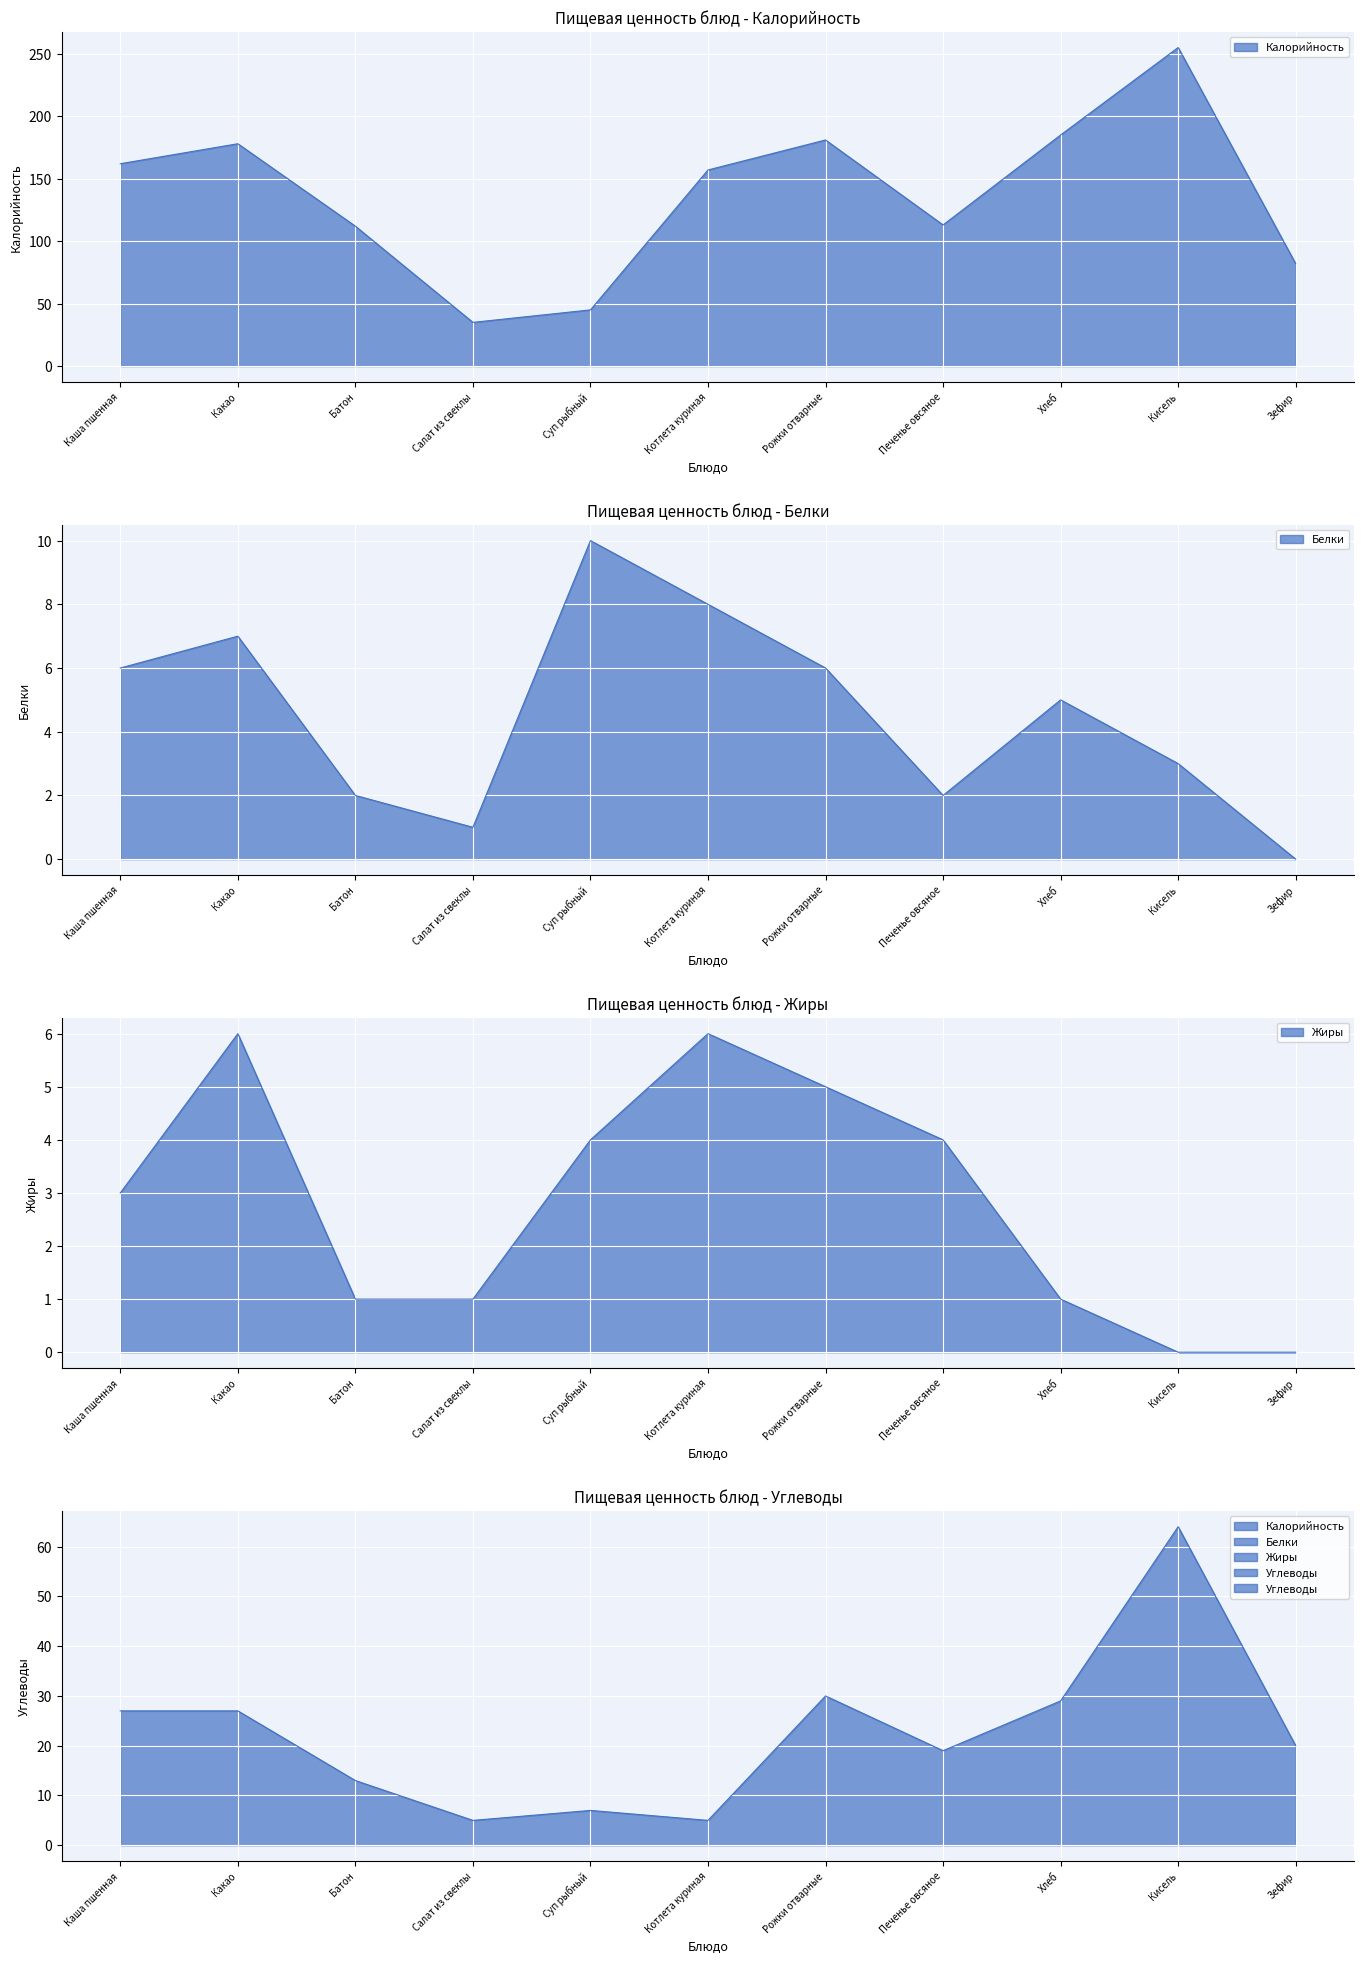

The Калорийность series shows 178 at Какао. True or false?

True